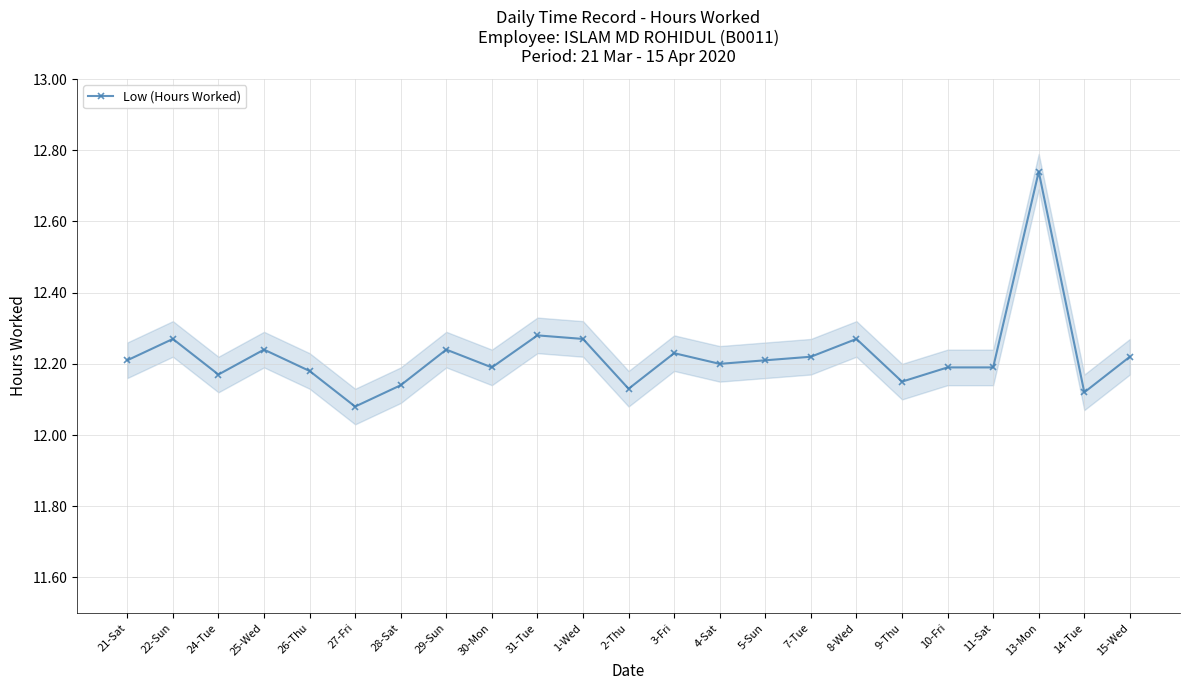

The value at 26-Thu is 21.5. True or false?

False